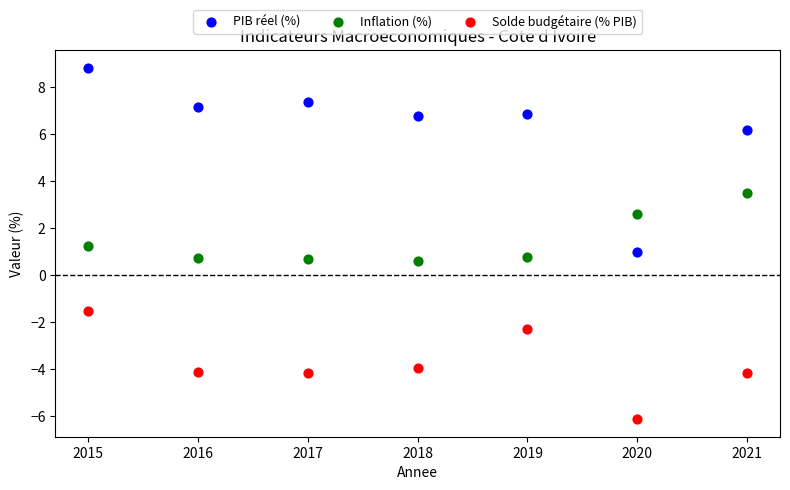

In the PIB réel (%) series, what Y value is closest to 4?

6.2